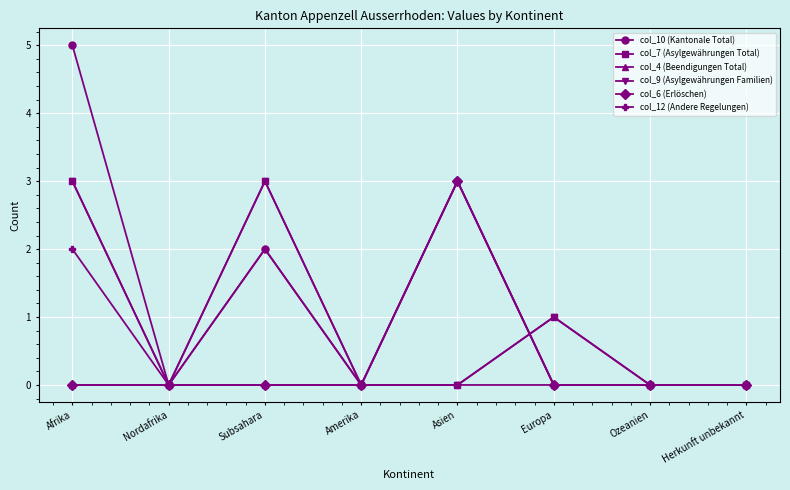

Does the chart display data point markers on the line(s)?

Yes